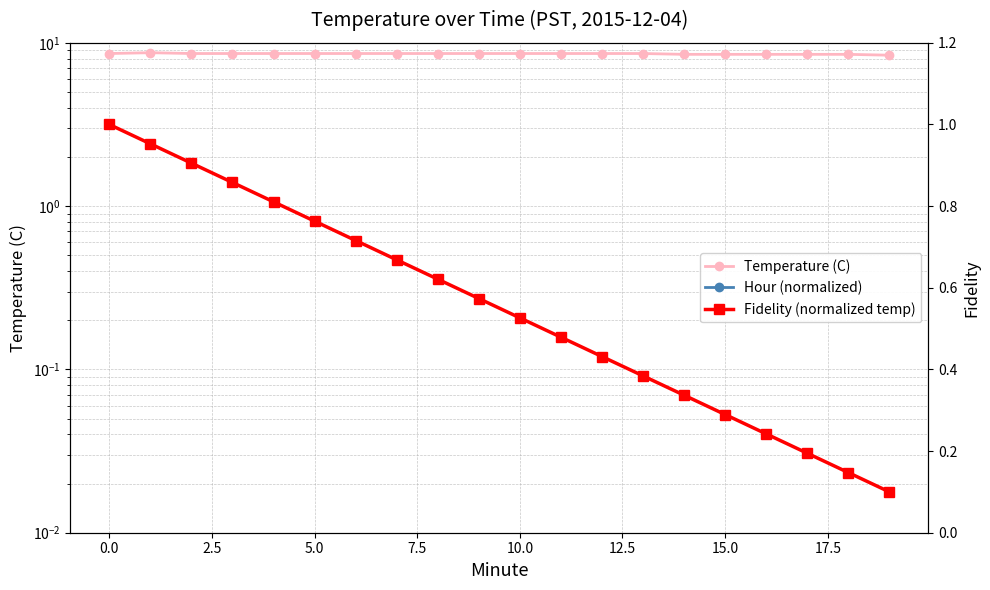

True or false: Hour (normalized) and Temperature (C) cross at least once.

False